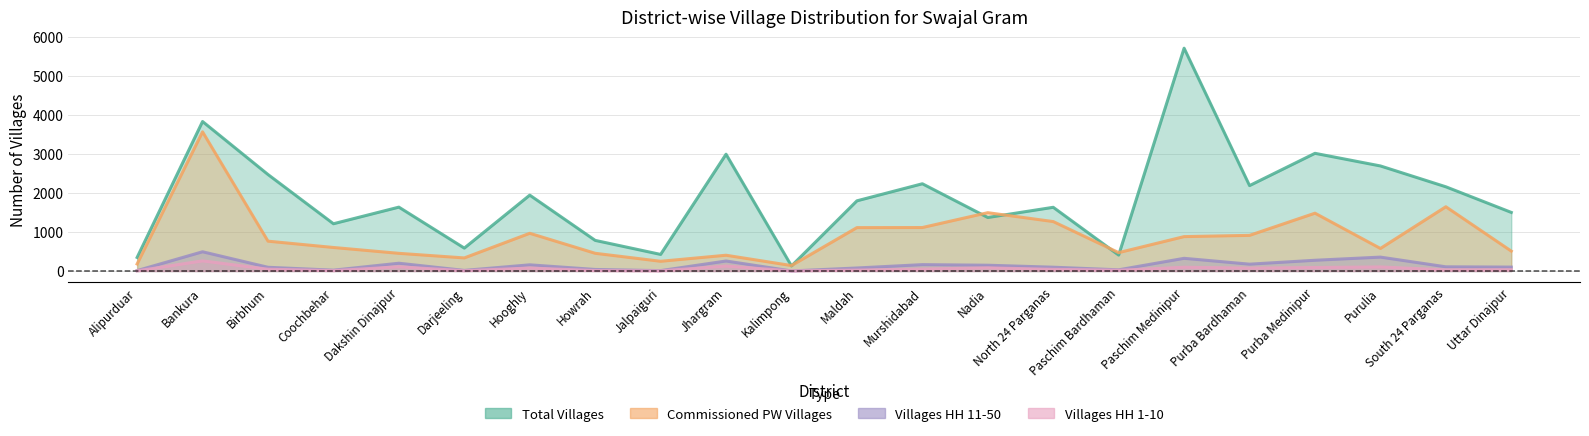

What is the difference between the highest and lowest values at Jalpaiguri?

423